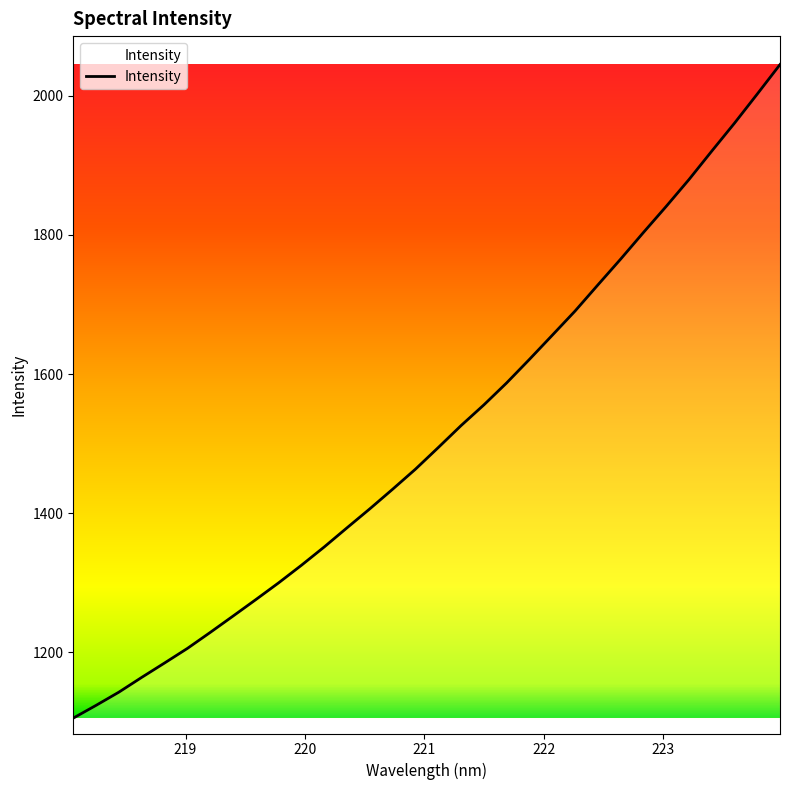

How many values exceed 1494?

16